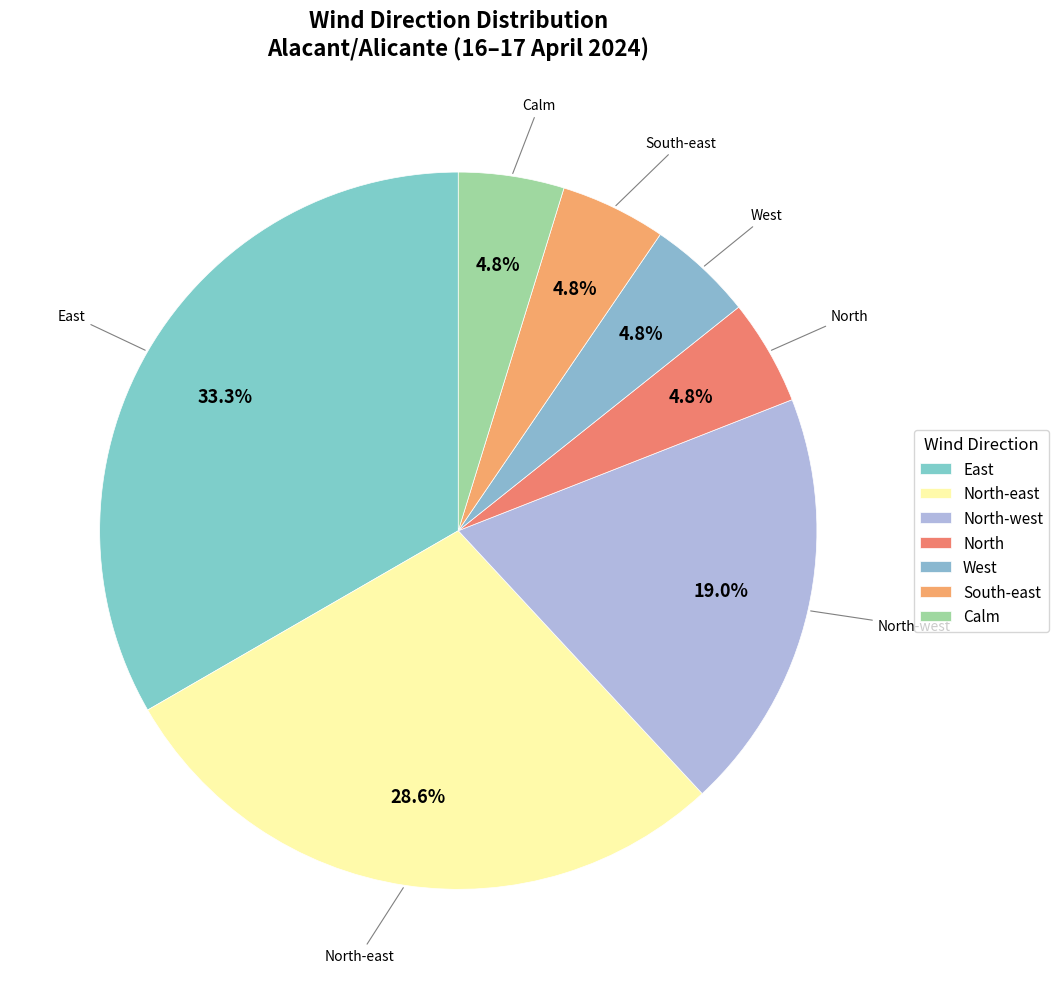

Is there a majority slice in this chart?

No